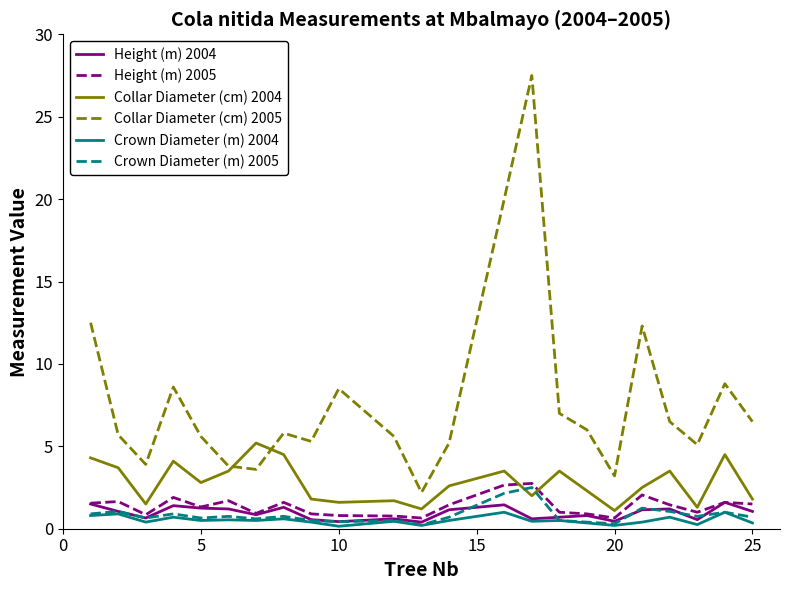

What is the greatest value displayed?

27.5